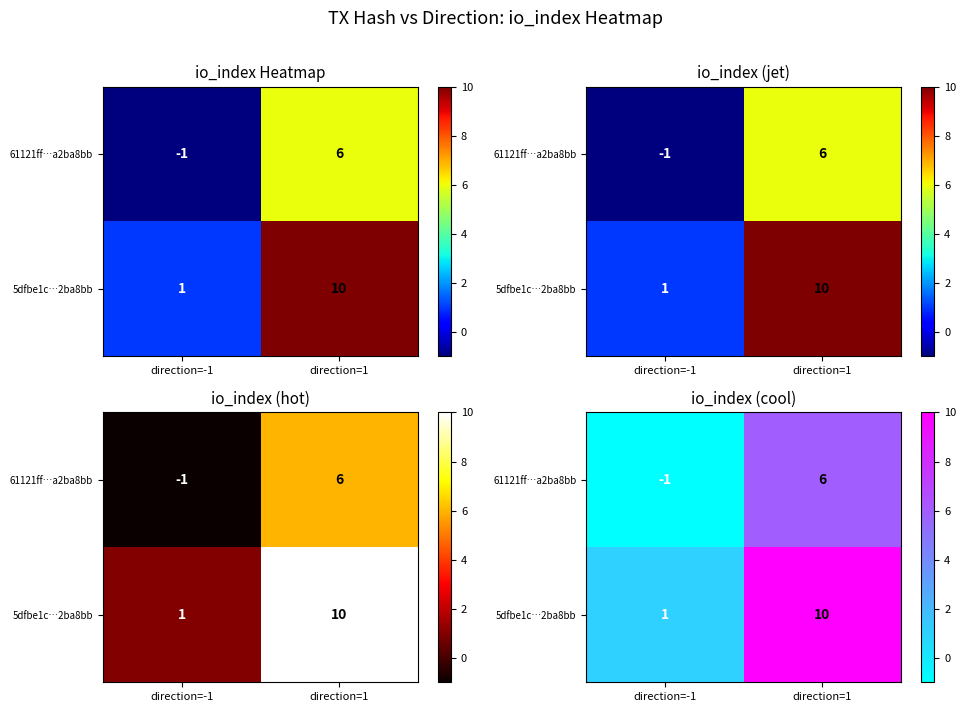

Count the 5dfbe1c…2ba8bb values in the range 1 to 10.

2